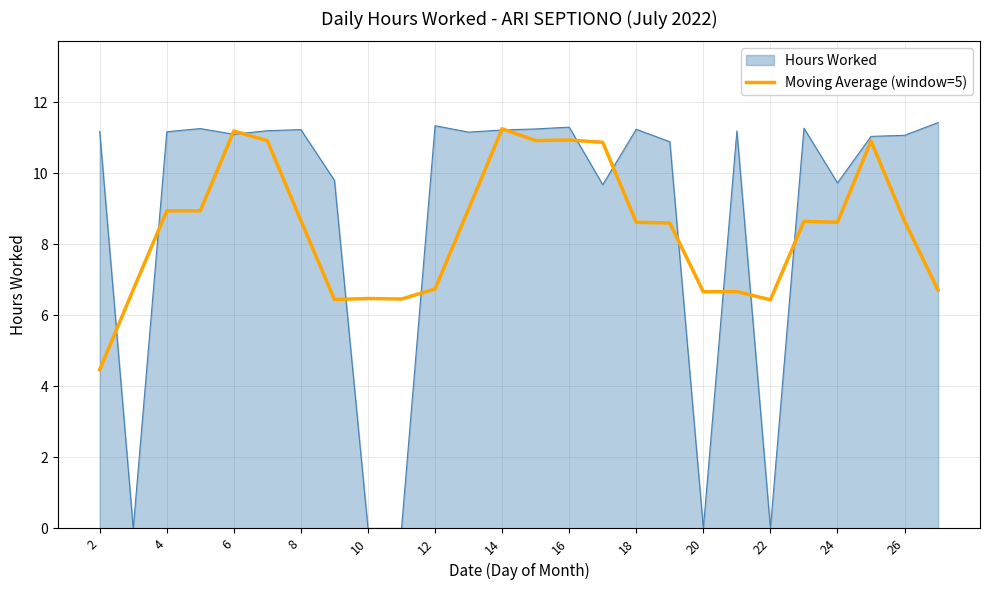

Which series has the largest range (max minus min)?

Hours Worked